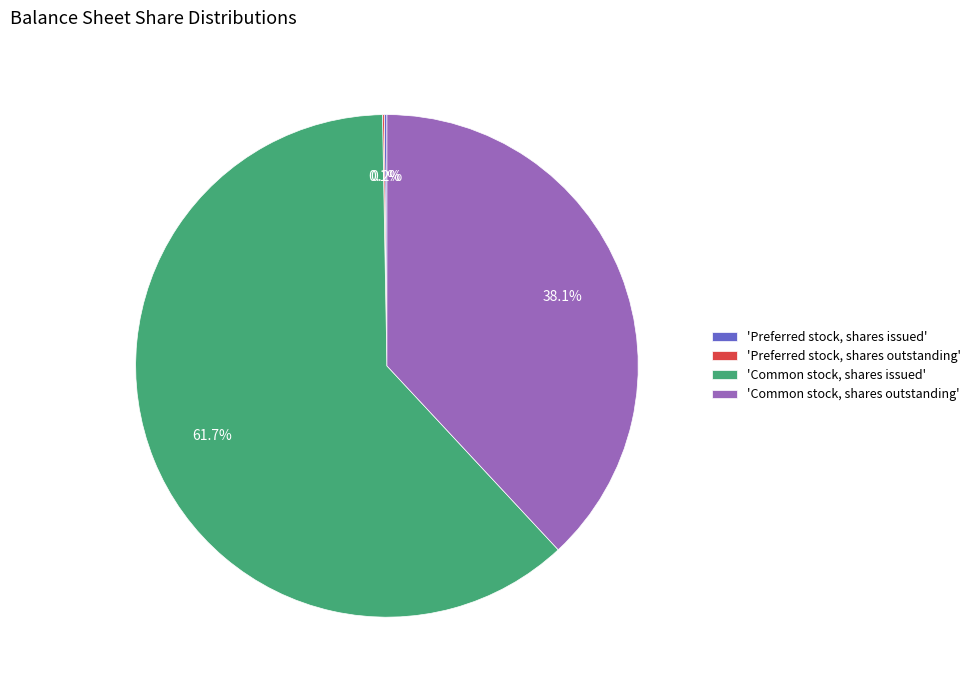

Which category has the biggest portion of the pie?

'Common stock, shares issued'